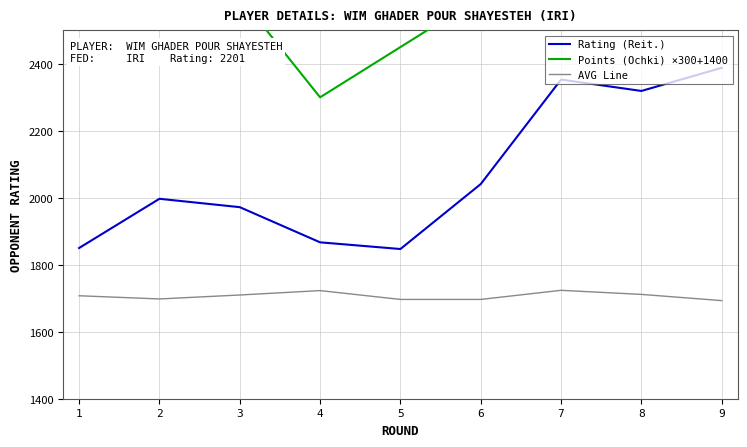

True or false: Points (Ochki) ×300+1400 has a value of 4126.6 at 6.

False